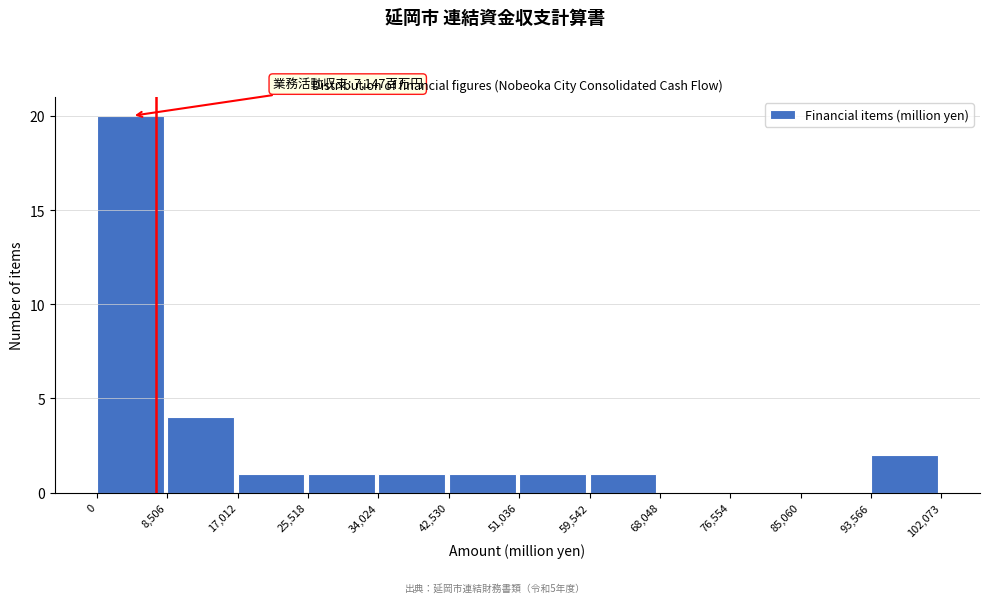

Which range on the x-axis has the tallest bar?

0 to 8,506